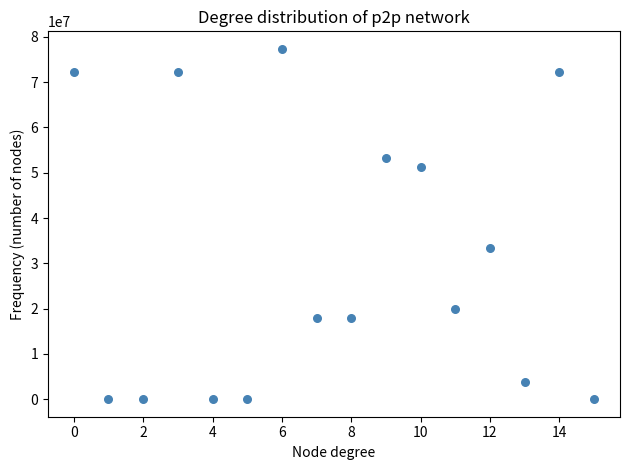

What Y value in the scatter plot is closest to 38680521?

33496061